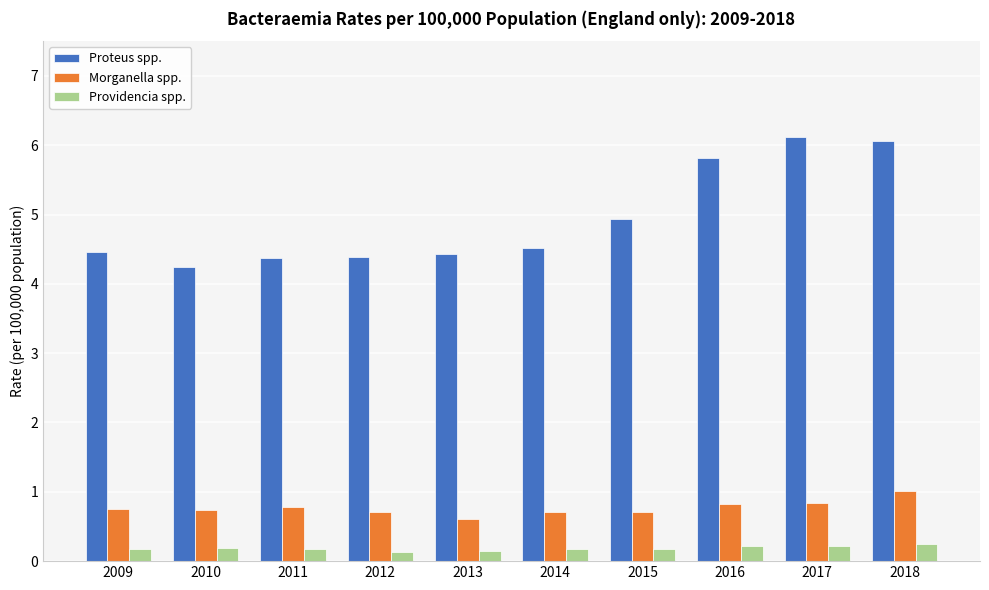

Which series has the largest total across all categories?

Proteus spp.